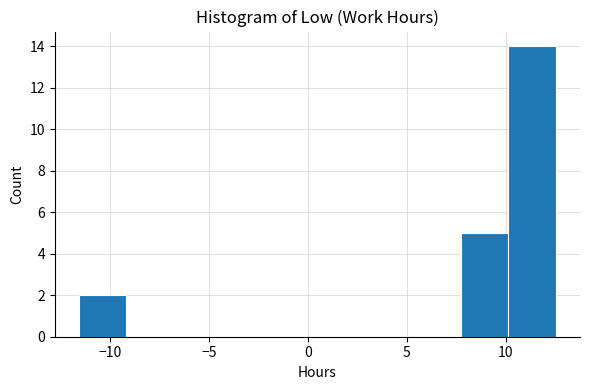

Which range on the x-axis has the tallest bar?

10.0 to 12.5